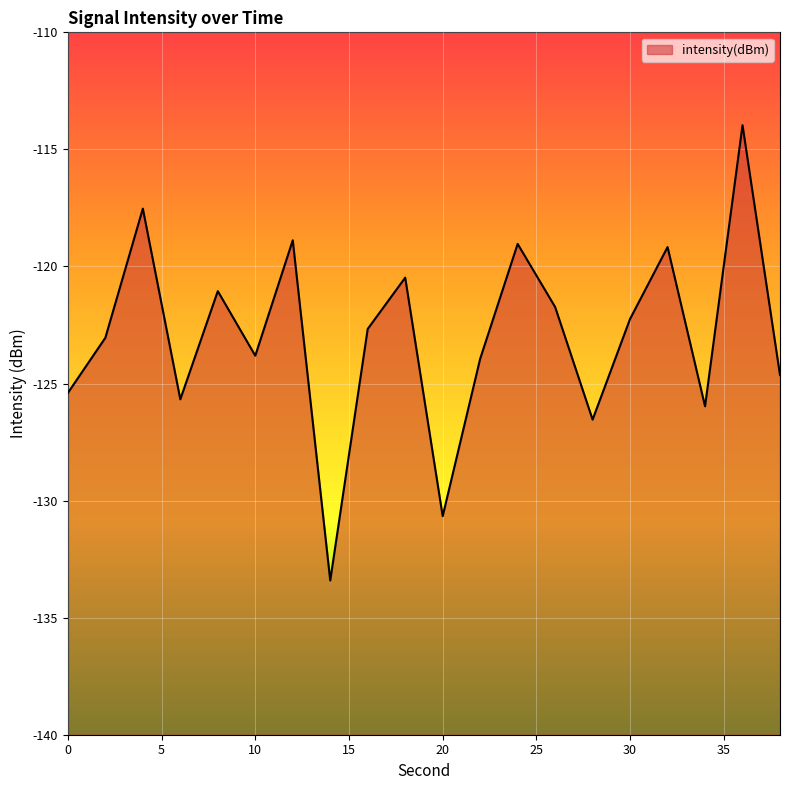

Does the chart display data point markers on the line(s)?

No